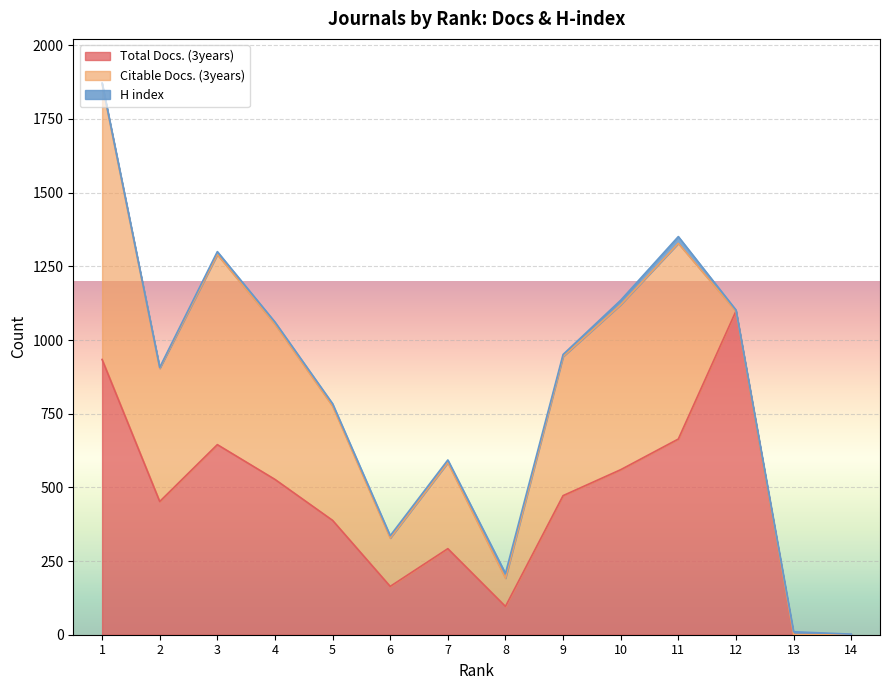

True or false: Total Docs. (3years) and Citable Docs. (3years) cross at least once.

False